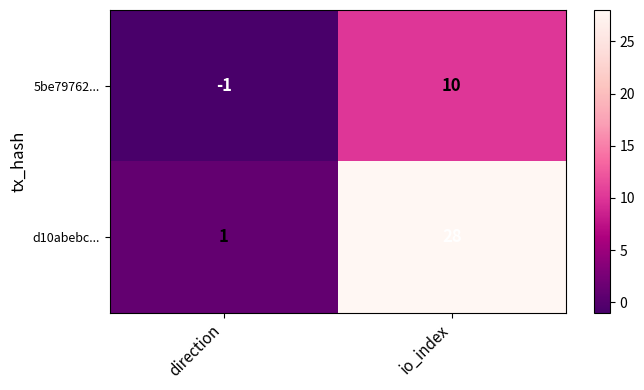

Reading right to left, transcribe all the data shown in this chart.

5be79762...: io_index=10	direction=-1
d10abebc...: io_index=28	direction=1